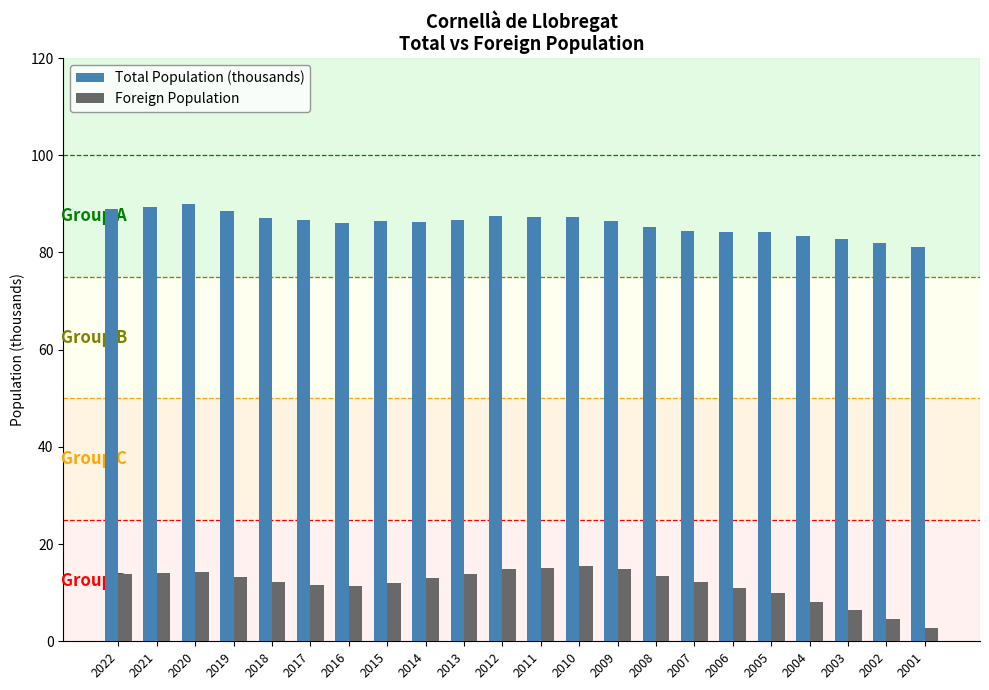

What is the difference between the Foreign Population values at 2017 and 2013?

2.2